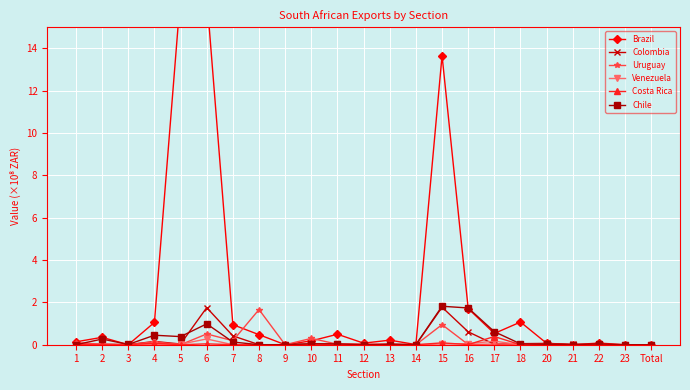

How many lines are shown in the chart?

6